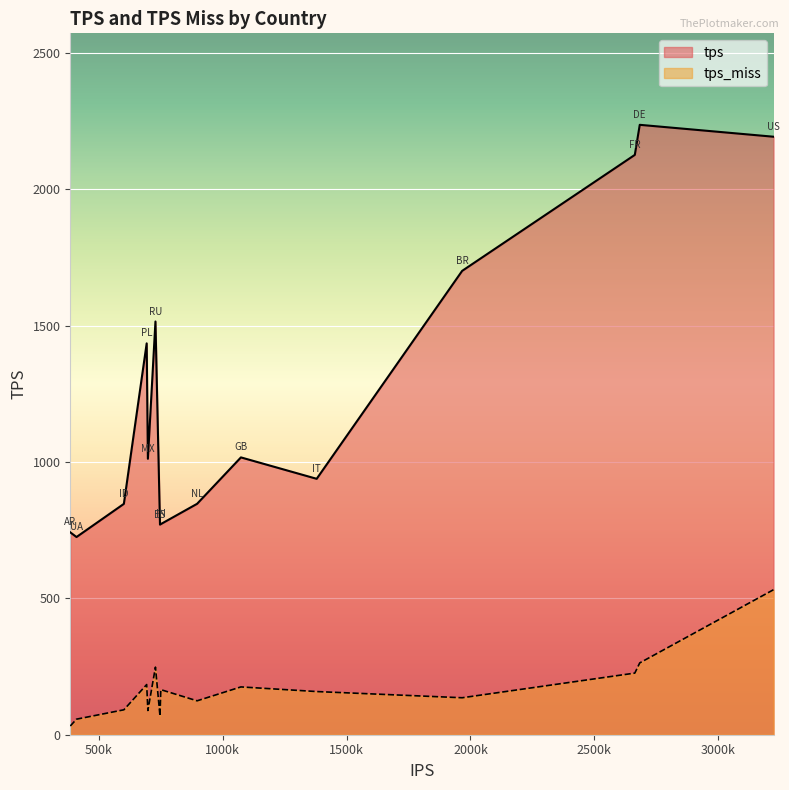

Reading left to right, transcribe all the data shown in this chart.

tps: DE=2235.6	US=2192.0	FR=2125.4	BR=1700.2	RU=1514.7	PL=1434.5	GB=1016.5	MX=1011.5	IT=938.1	NL=846.4	ID=846.2	IN=772.0	ES=770.1	AR=741.8	UA=724.7
tps_miss: DE=263.2	US=531.6	FR=225.9	BR=135.5	RU=247.7	PL=183.9	GB=175.2	MX=88.7	IT=158.2	NL=124.3	ID=91.4	IN=165.2	ES=68.5	AR=32.0	UA=57.0